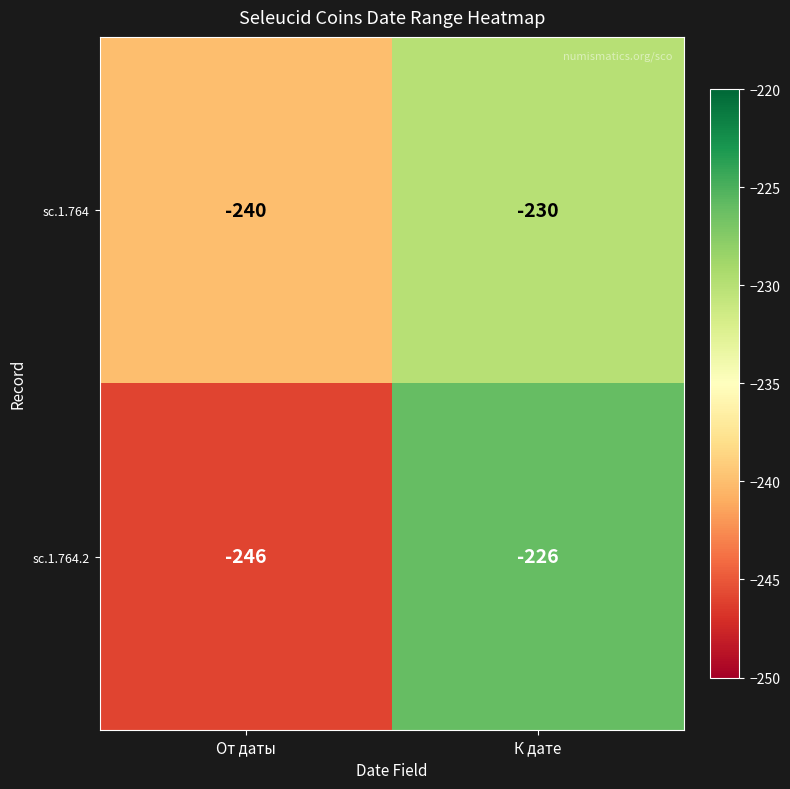

Where is sc.1.764.2 nearest to the value -236?

От даты